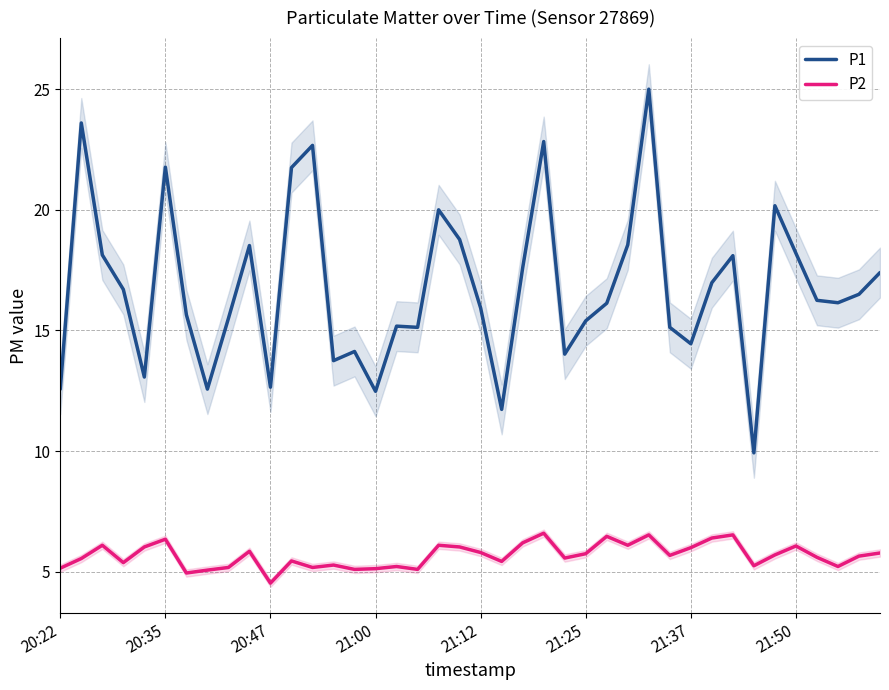

True or false: P1 and P2 intersect in this chart.

False